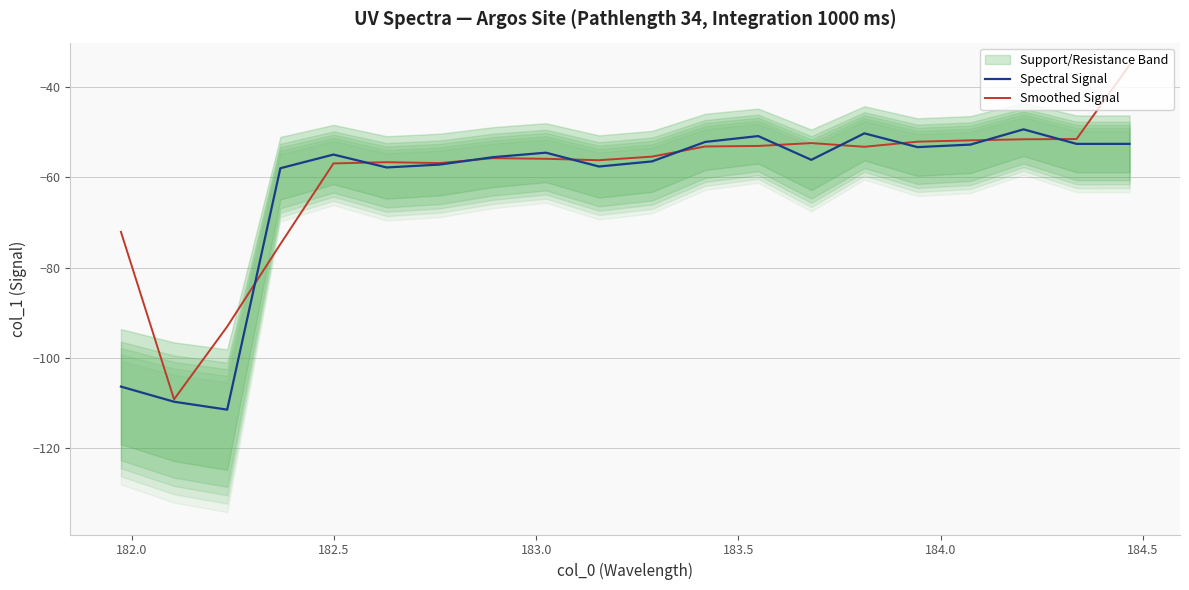

What is the maximum value for Spectral Signal?

-49.3